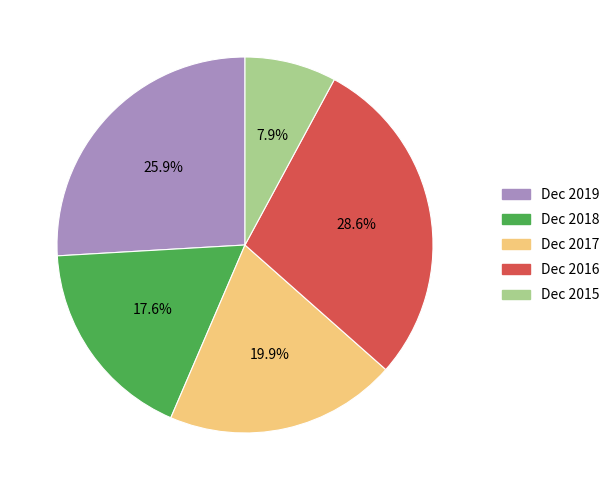

True or false: Dec 2016 accounts for 29% of the total.

True